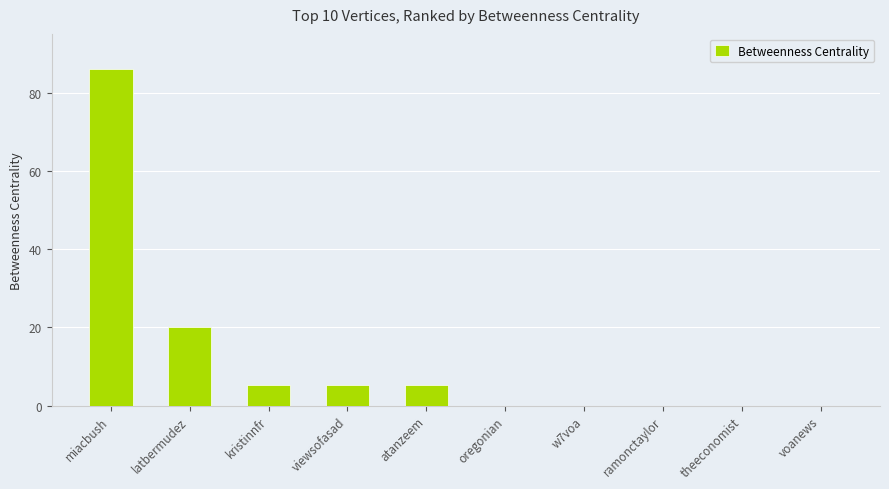

Reading left to right, transcribe all the data shown in this chart.

86.0	20.0	5.3	5.3	5.3	0.0	0.0	0.0	0.0	0.0